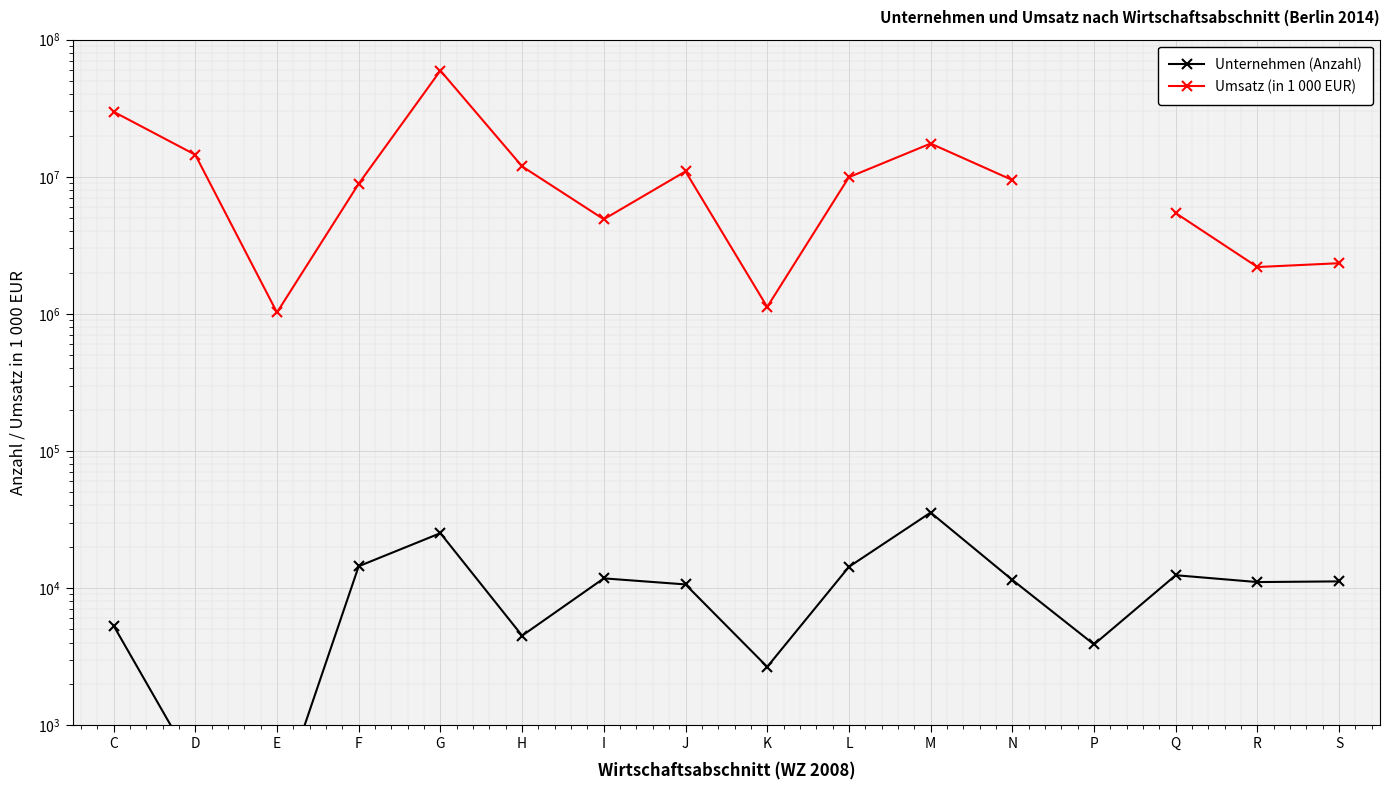

How many values in Umsatz (in 1 000 EUR) are above zero?

15